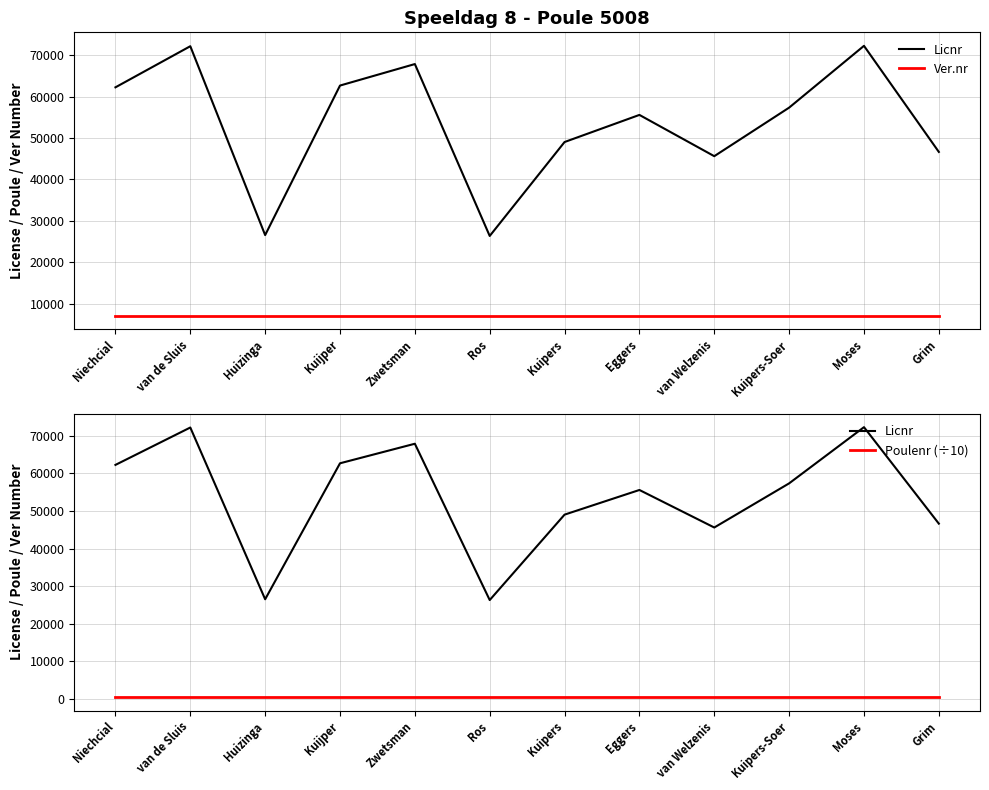

True or false: Poulenr (÷10) and Ver.nr intersect in this chart.

False